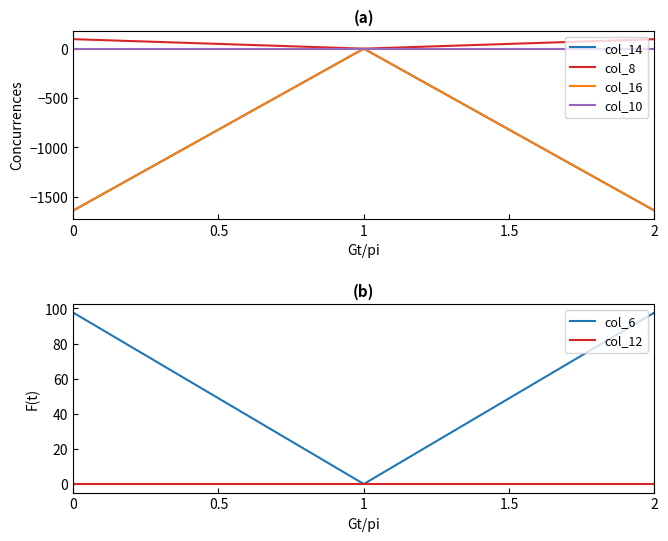

What is the greatest value displayed?

97.6